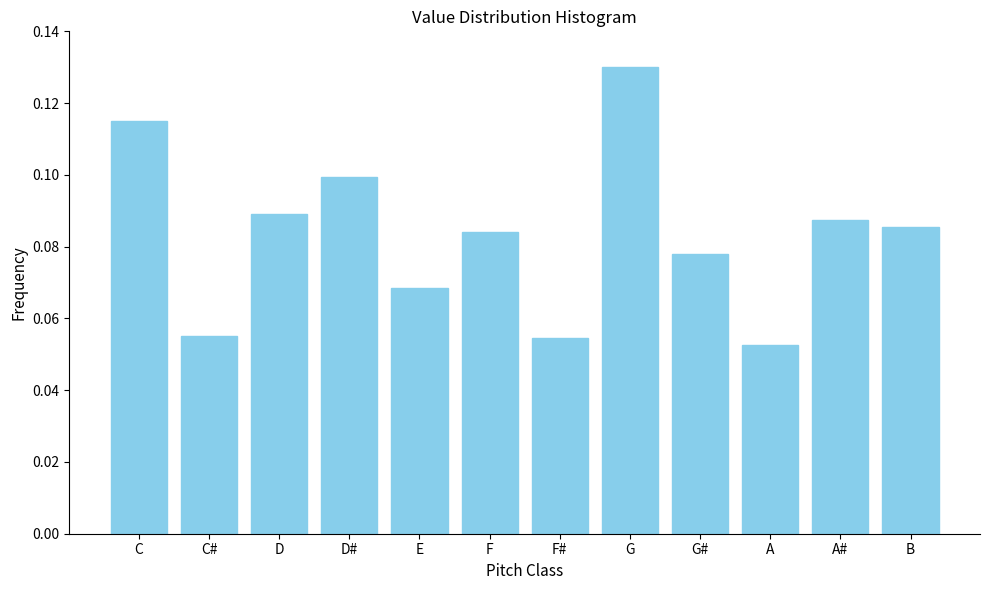

What position from the left is C?

1